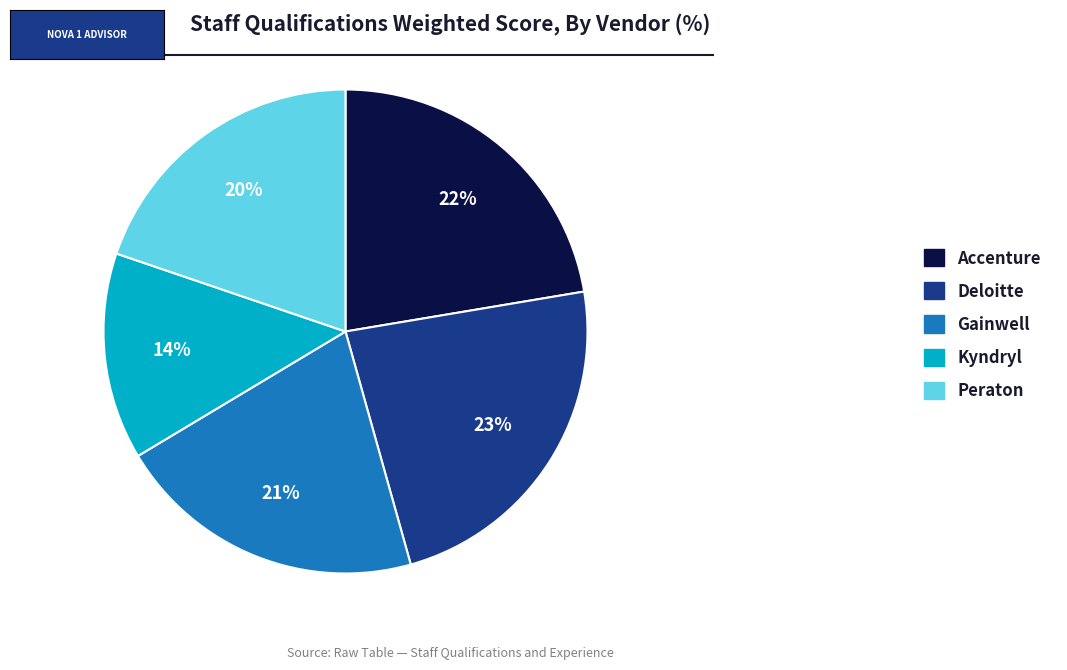

Is there any slice that represents more than half of the pie?

No